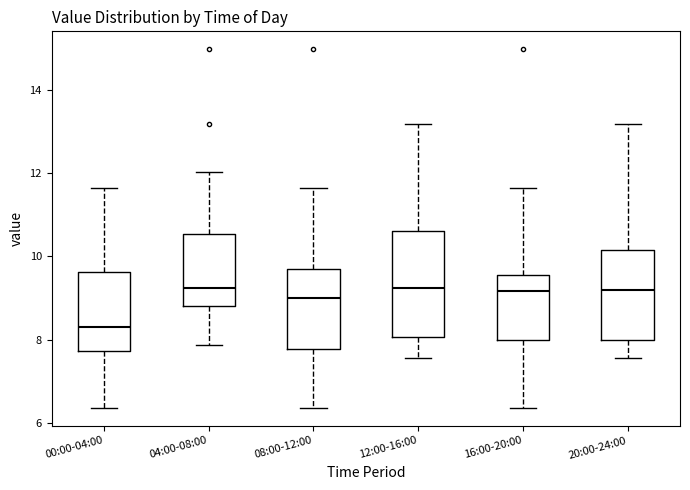

Reading left to right, transcribe this box plot: for each box, give where its median line is, the range the box spans, and where its two whiskers end, as read against the y-axis. The values are not printed on the chart, so give them approximately, as read against the axis.

00:00-04:00: median 8.4, box 7.8 to 9.6, whiskers 6.4 to 11.6
04:00-08:00: median 9.2, box 8.8 to 10.6, whiskers 7.8 to 12.0
08:00-12:00: median 9.0, box 7.8 to 9.8, whiskers 6.4 to 11.6
12:00-16:00: median 9.2, box 8.0 to 10.6, whiskers 7.6 to 13.2
16:00-20:00: median 9.2, box 8.0 to 9.6, whiskers 6.4 to 11.6
20:00-24:00: median 9.2, box 8.0 to 10.2, whiskers 7.6 to 13.2